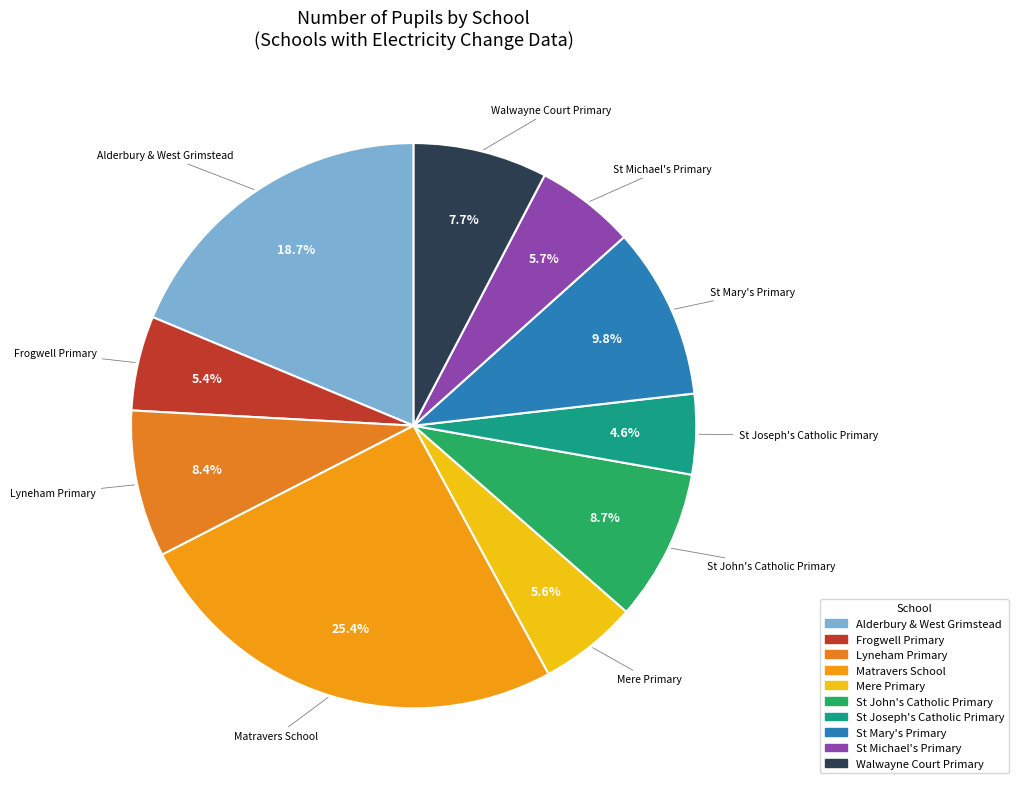

What portion of the pie excludes St Mary's Primary?

90.2%